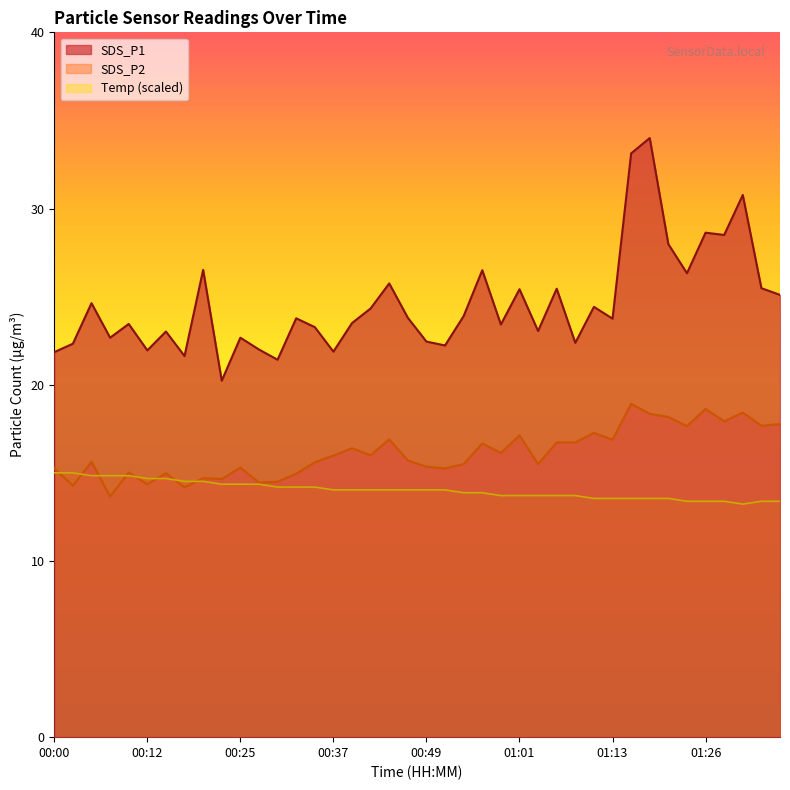

What is the label of the 28th point from the right?

00:30